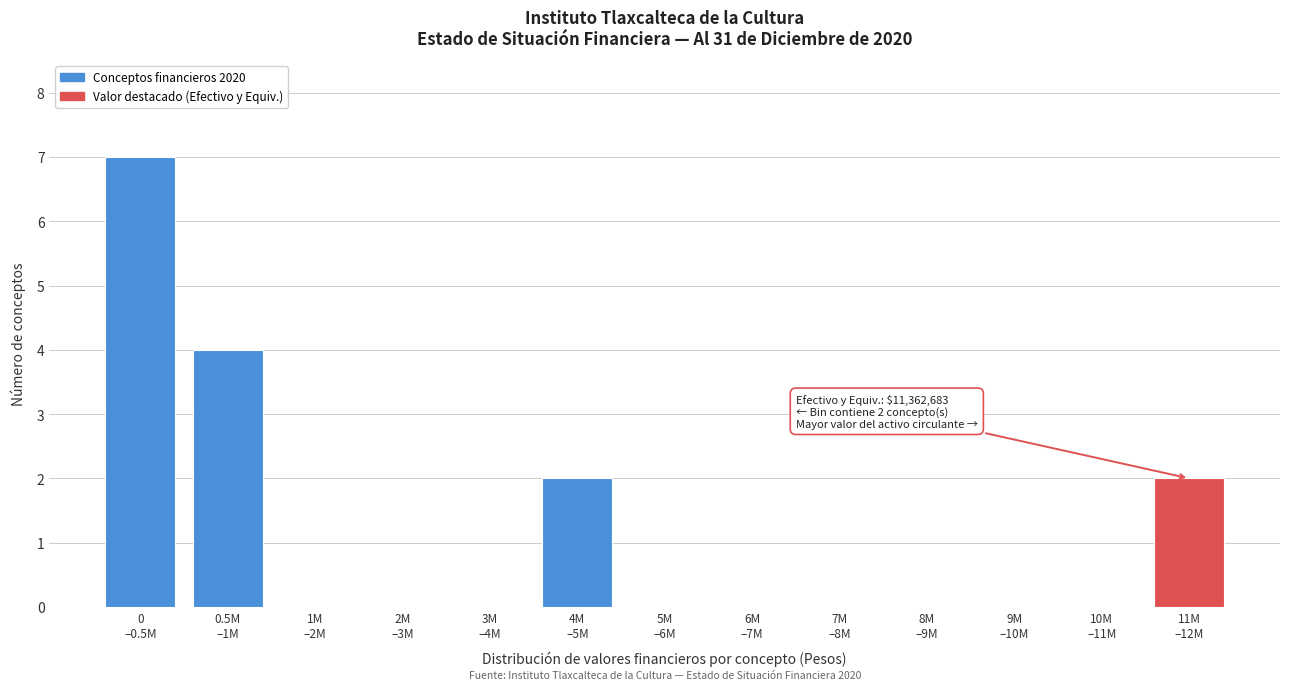

What is the sum of all values?

15